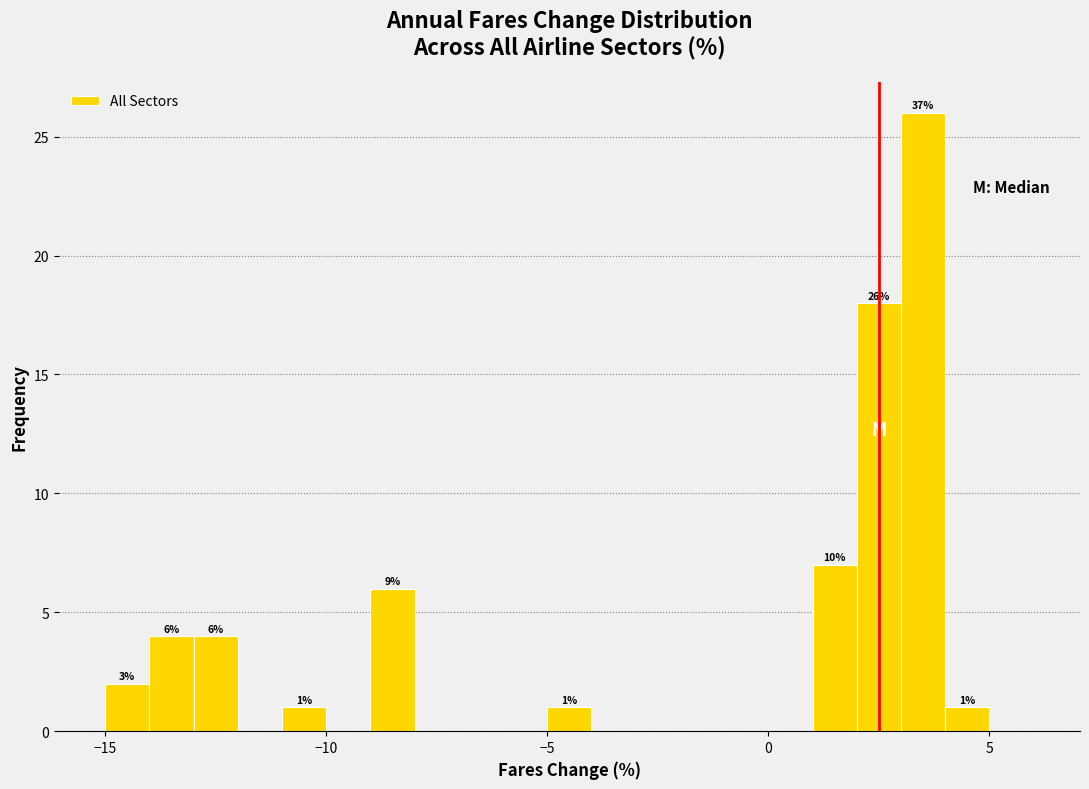

Read against the x-axis, roughly where is the centre of the tallest bar?

3.5